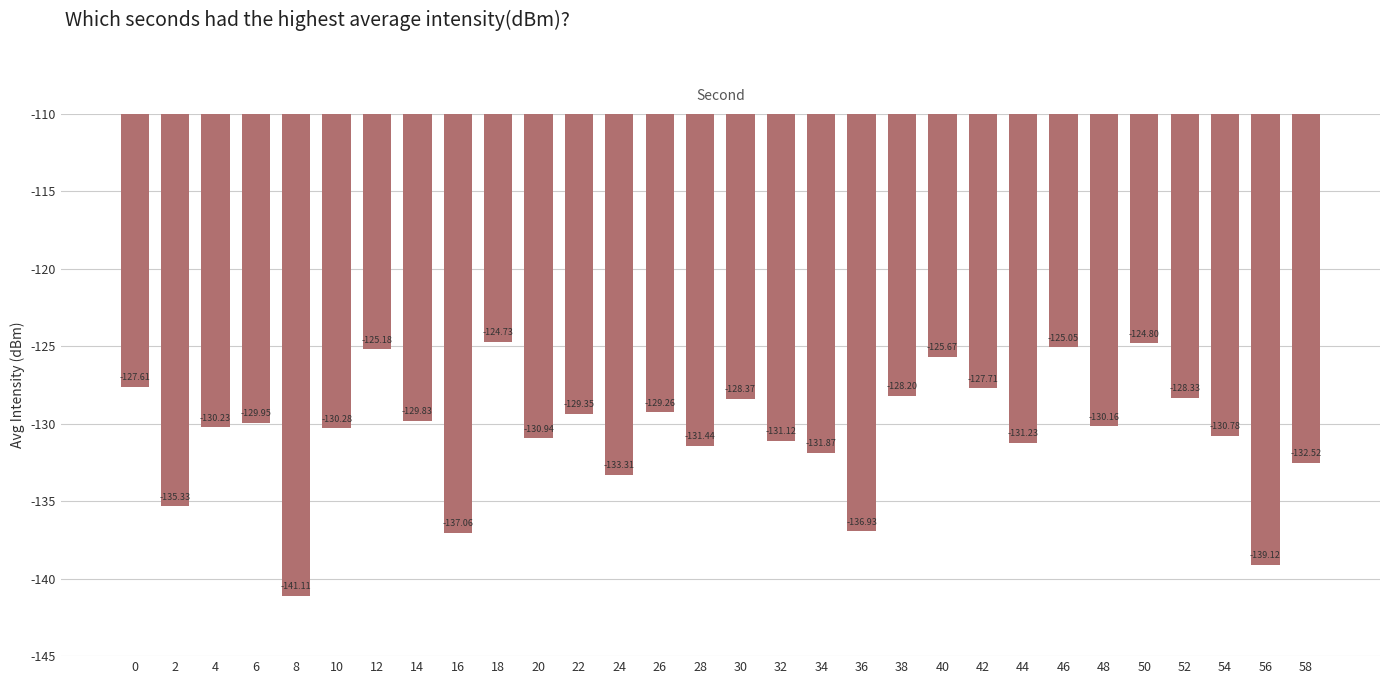

List the labels in order of value, largest first.

18, 50, 46, 12, 40, 0, 42, 38, 52, 30, 26, 22, 14, 6, 48, 4, 10, 54, 20, 32, 44, 28, 34, 58, 24, 2, 36, 16, 56, 8